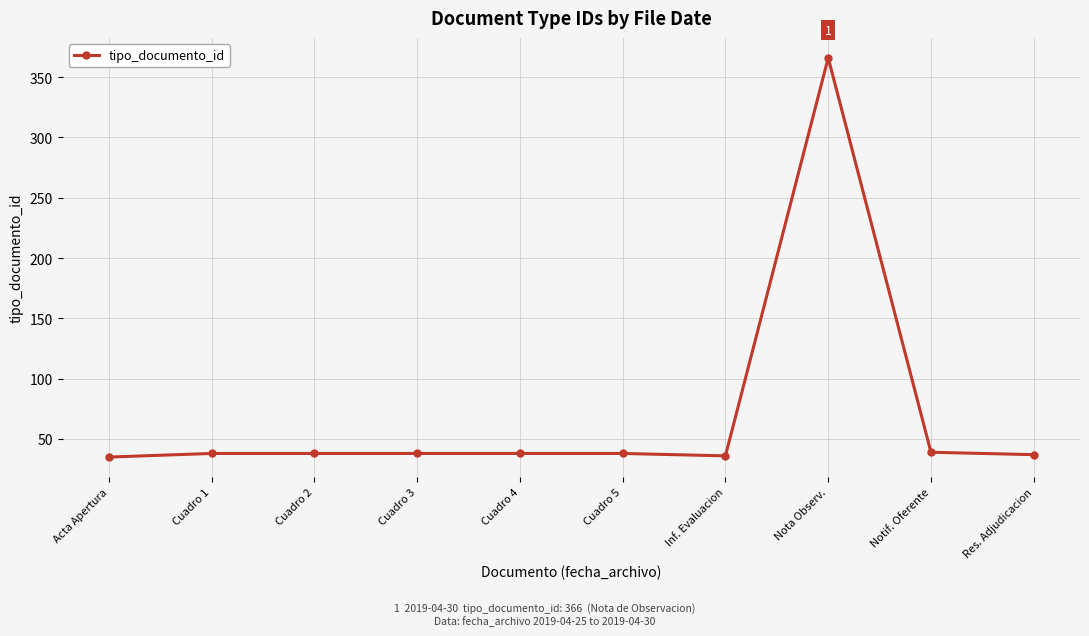

What is the difference between the maximum and second lowest values?

330